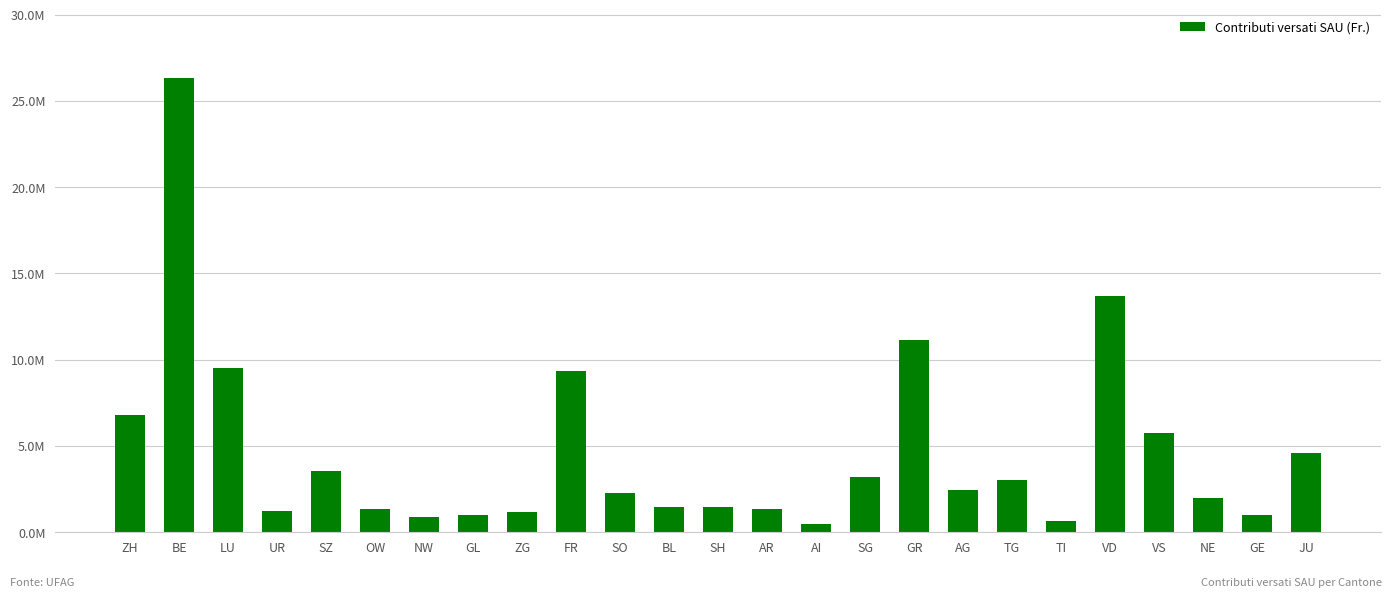

What is the label of the 24th bar from the right?

BE